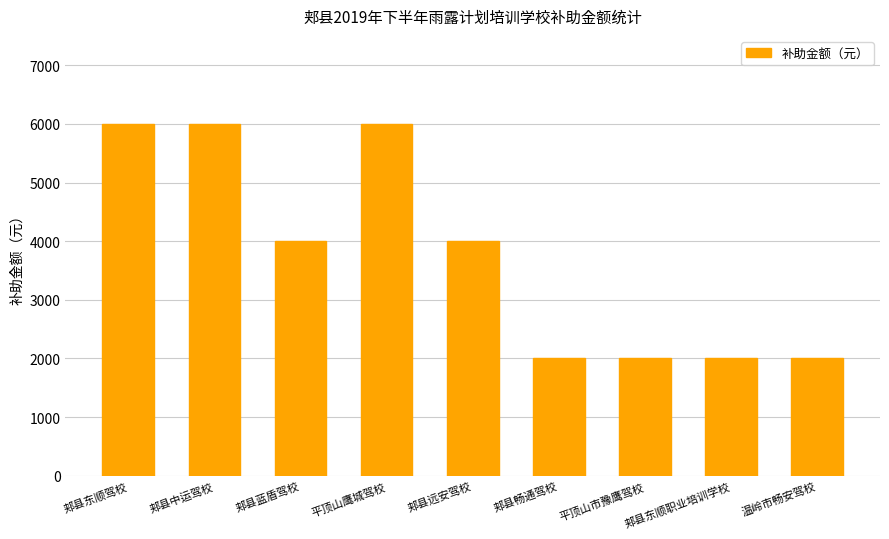

Count the values in the range 2000 to 6000.

9